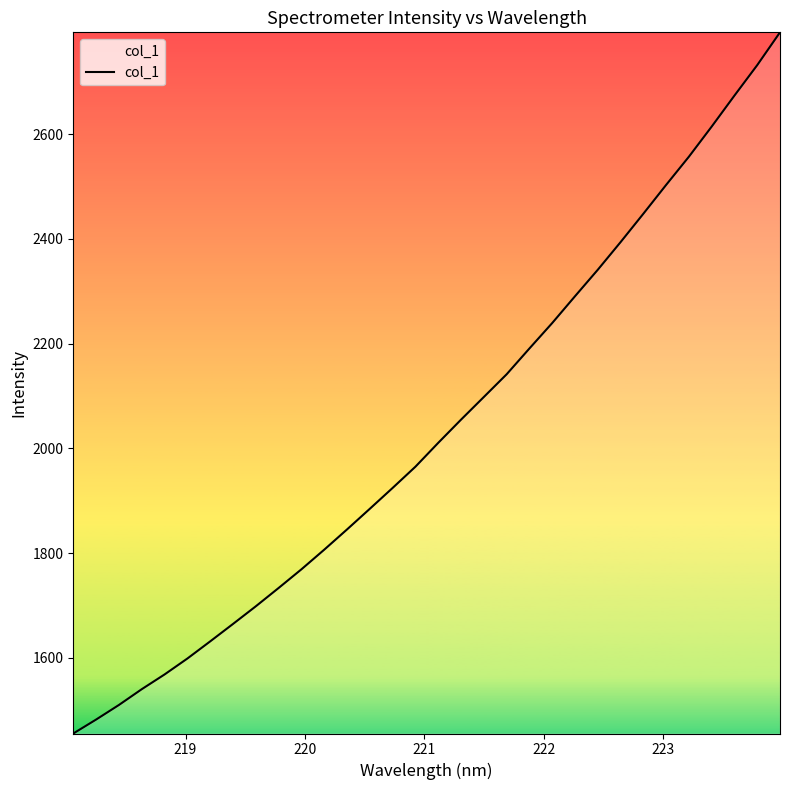

What is the minimum value shown in the chart?

1455.6